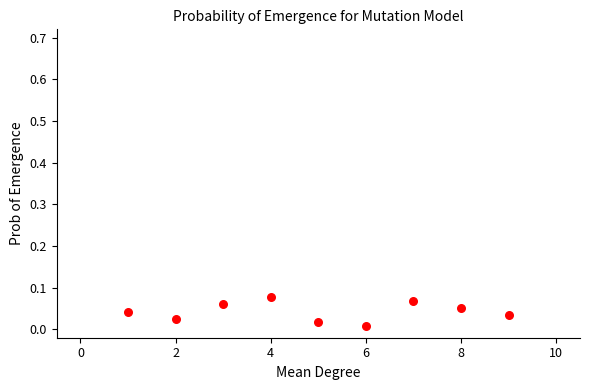

What is the range of X values (max minus min)?

8.0